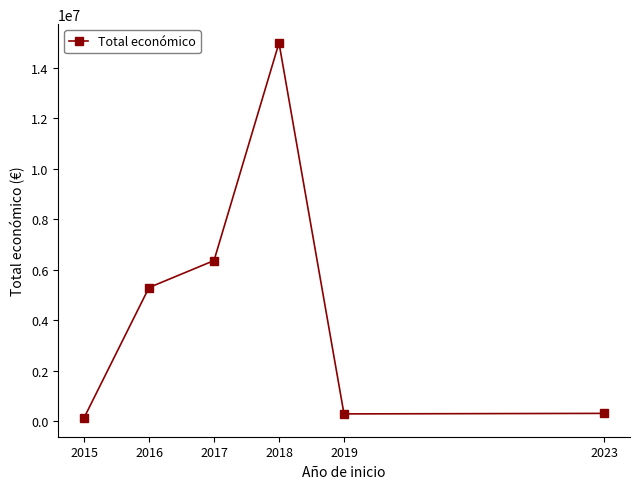

What is the sum of all values?

27330932